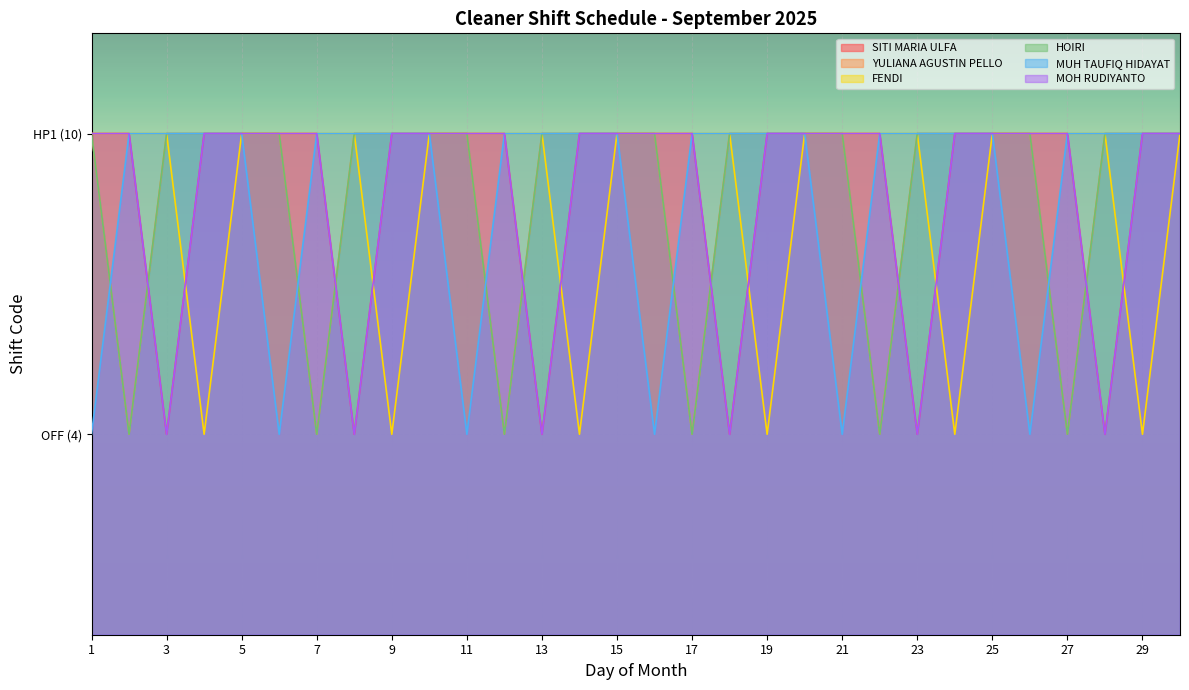

What is the average value of the HOIRI series?

9